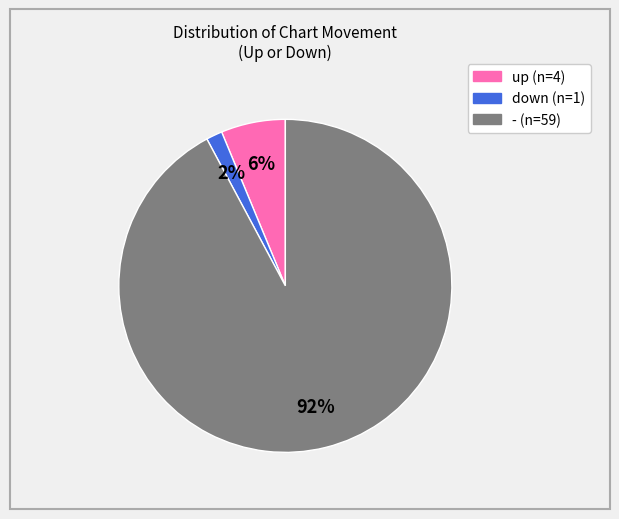

Which has a higher value, - or up?

-